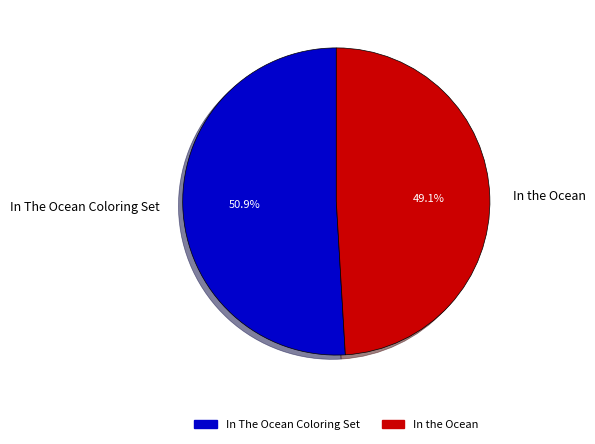

Count the number of slices in the pie.

2